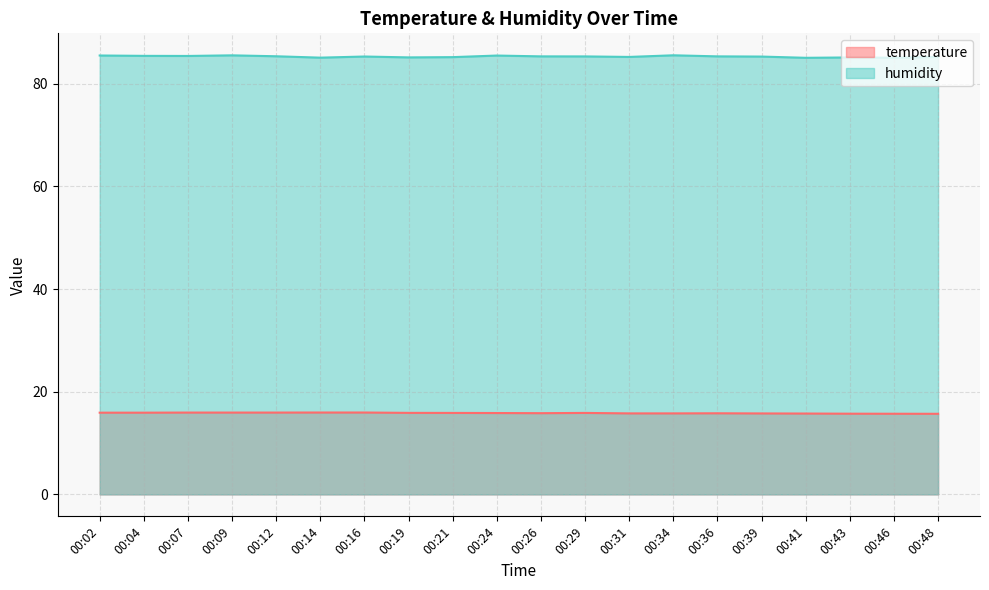

How many series are shown in this chart?

2